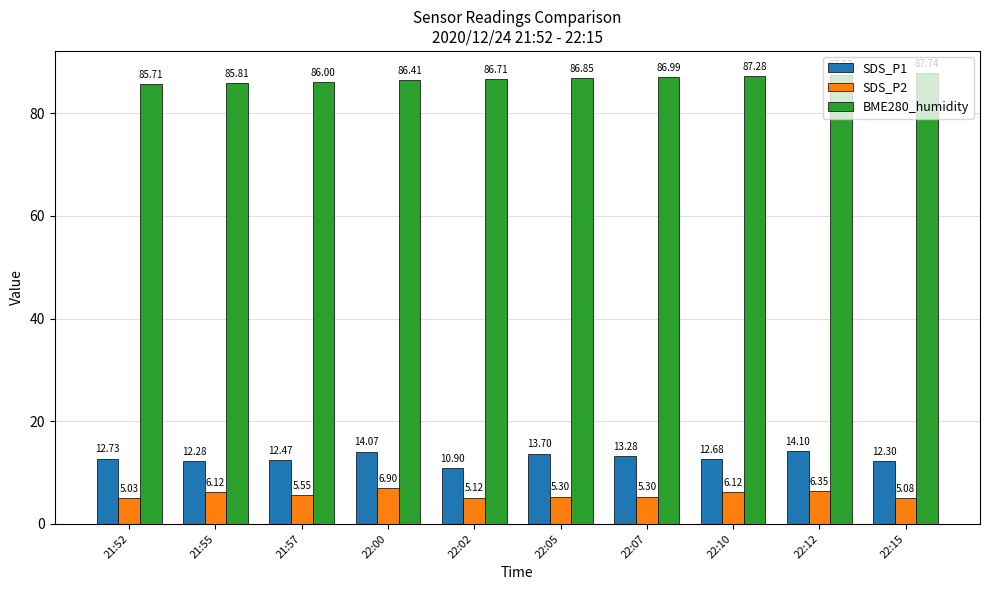

Rank the series by their maximum value, from lowest to highest.

SDS_P2, SDS_P1, BME280_humidity